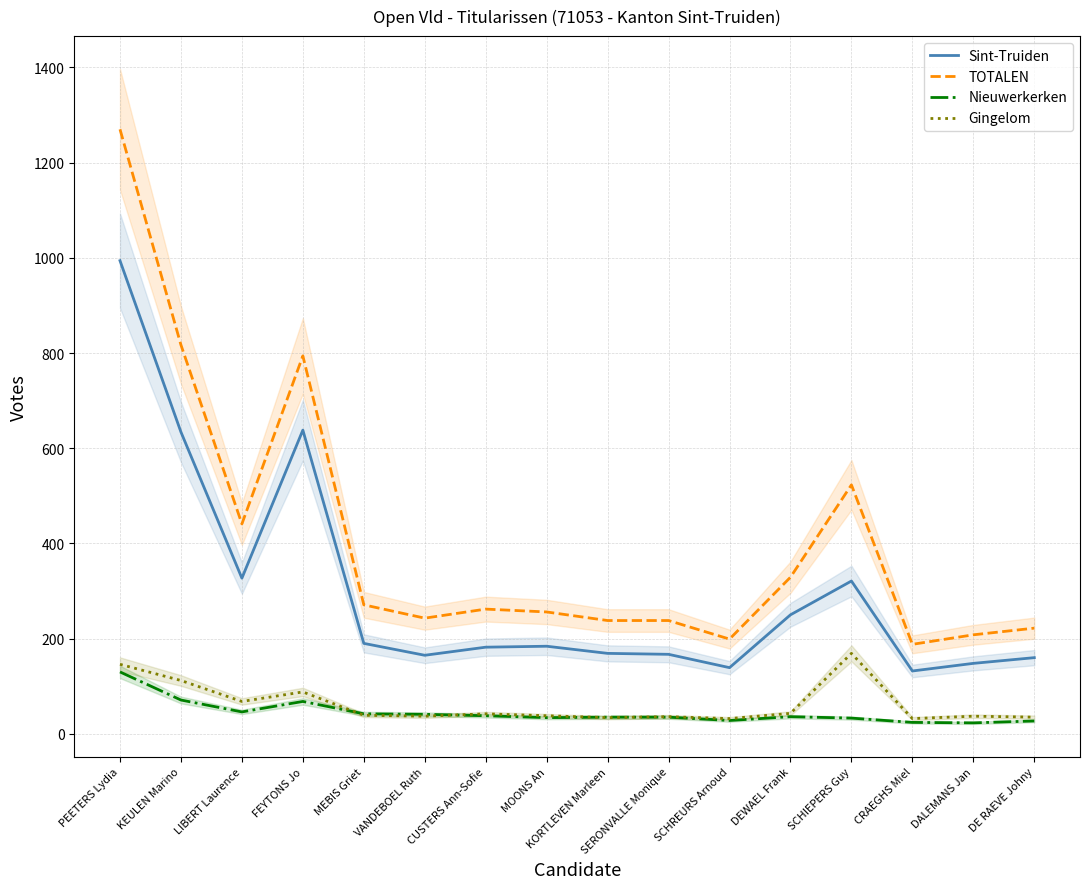

What is the sum of the Gingelom values at MOONS An and CUSTERS Ann-Sofie?

80